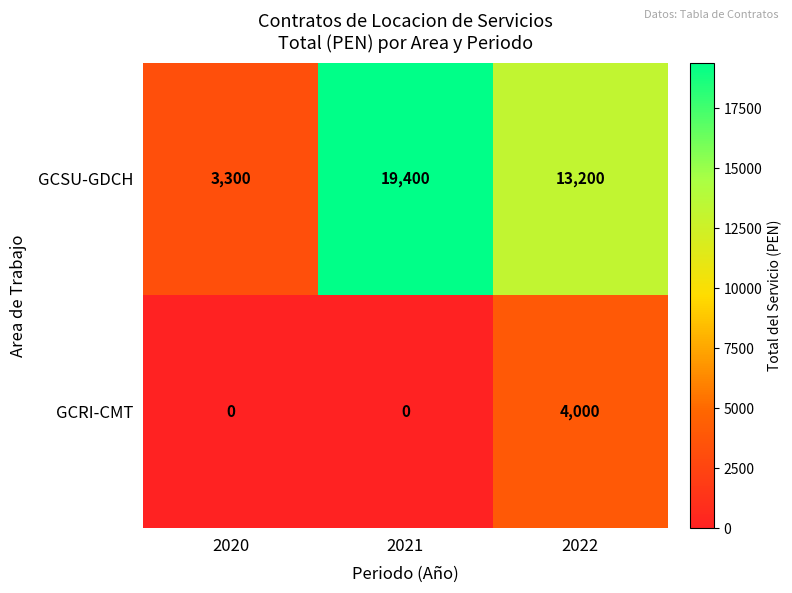

What is the maximum value shown in the chart?

19400